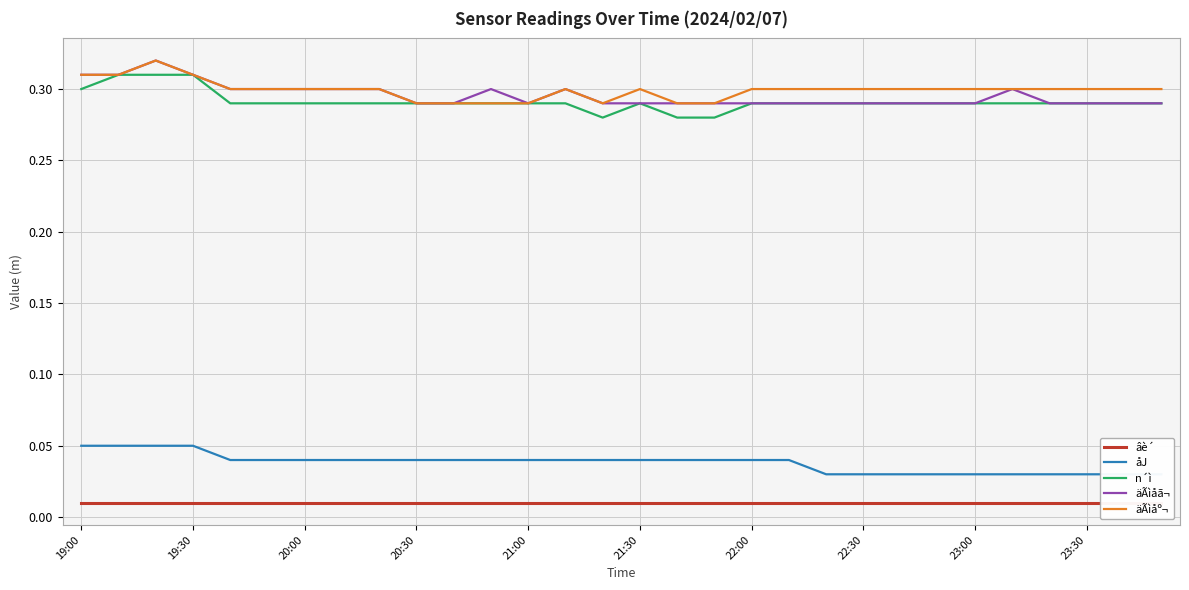

True or false: âè´ has a value of 0.0 at 21:00.

False